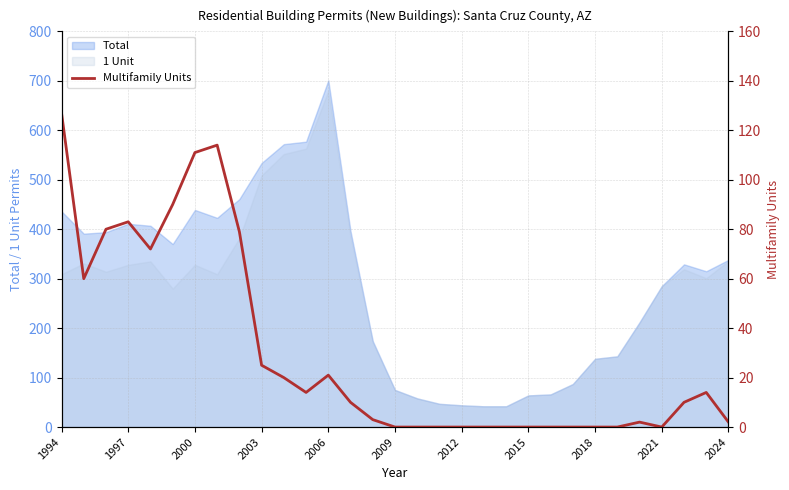

The chart shows a value of -69 at 20. True or false?

False